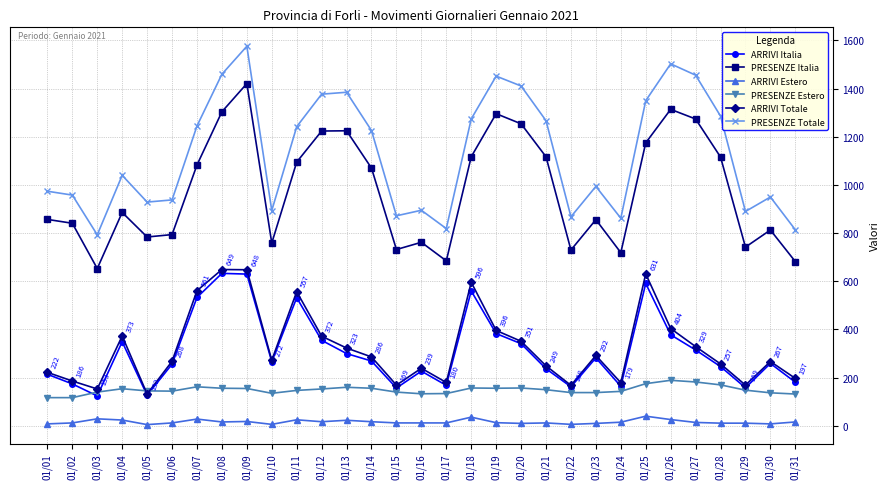

At which category is the sum across all series the highest?

01/09